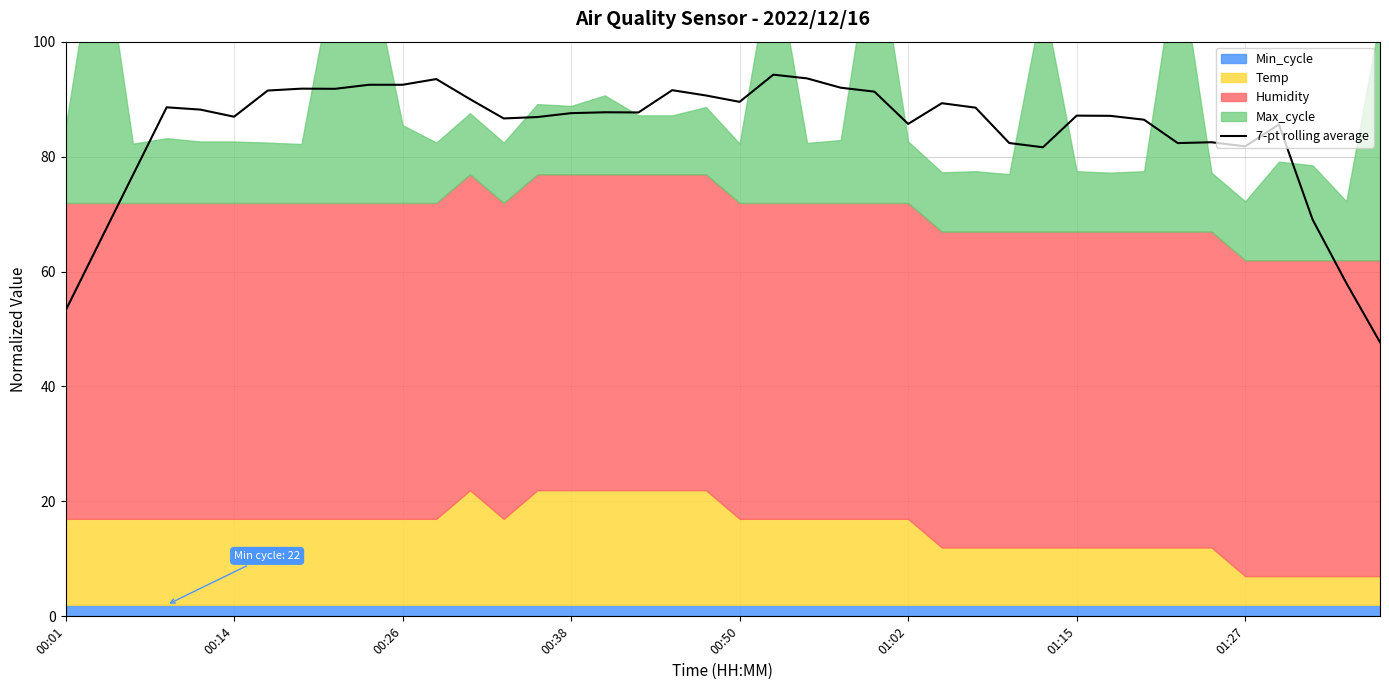

What is the maximum value for 7-pt rolling average?

94.3